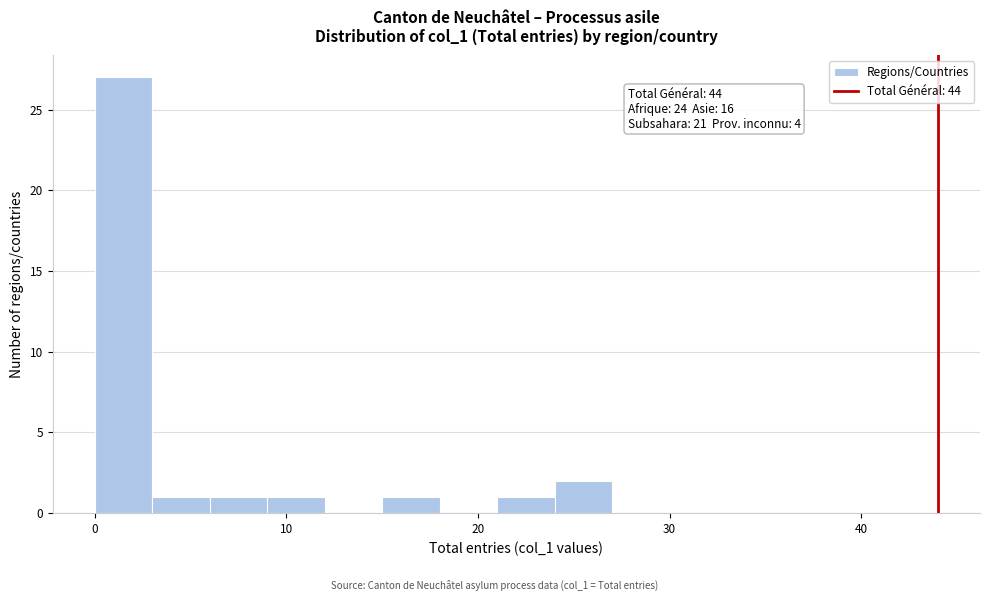

Read against the x-axis, roughly where is the centre of the tallest bar?

2